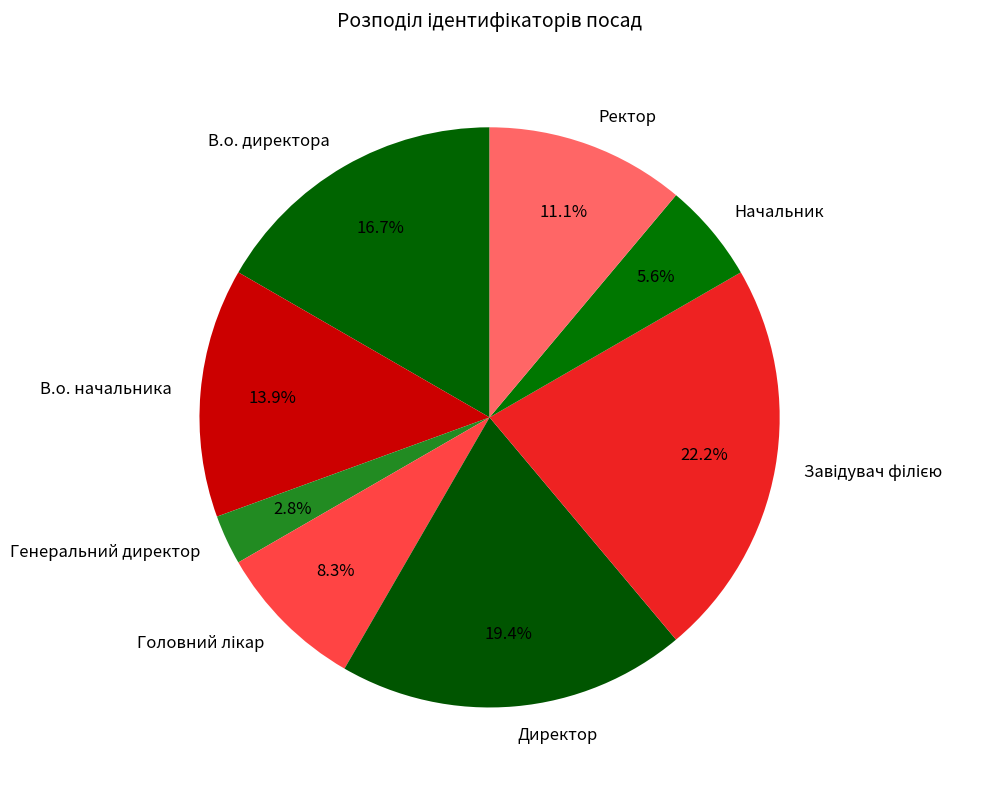

What is the smallest slice in the pie chart?

Генеральний директор